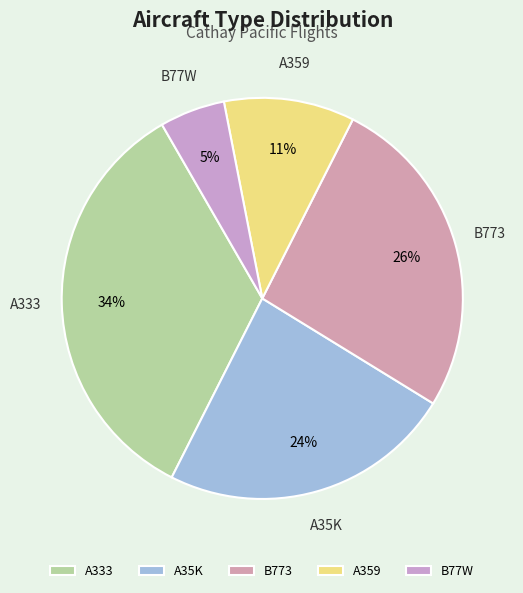

To the nearest percent, what portion does B773 represent?

26%